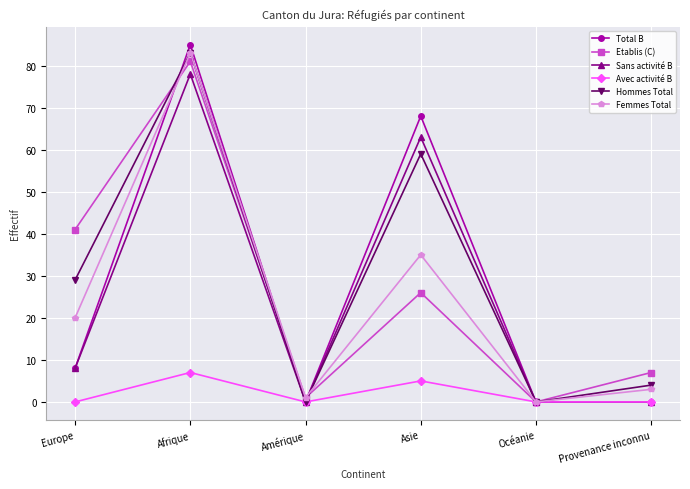

How many interior local valleys does the Hommes Total series have?

2